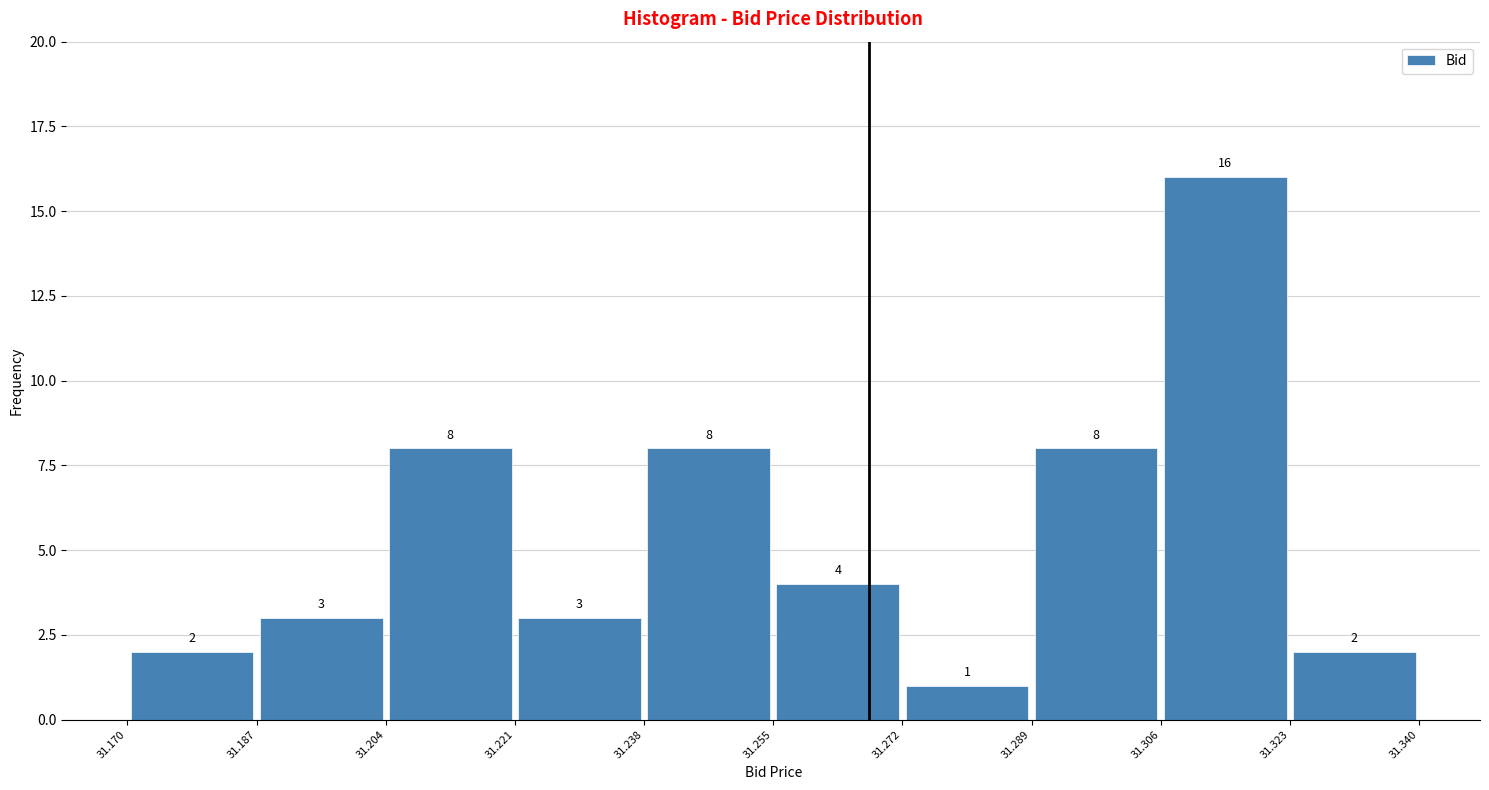

Over which range of the x-axis is the bar tallest?

31.306 to 31.323